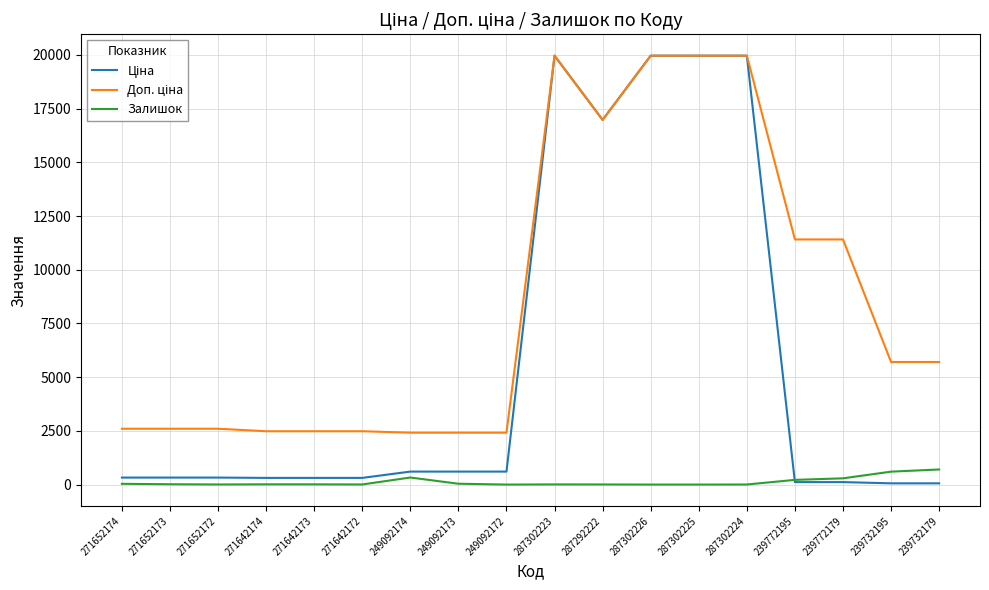

True or false: Залишок has a value of 11.0 at 271642174.

True